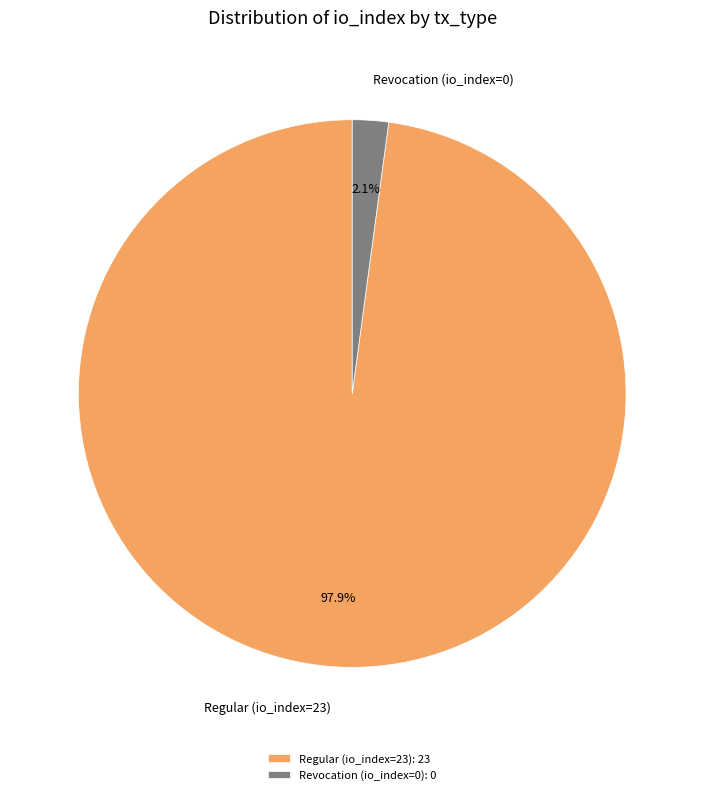

Count the number of slices in the pie.

2